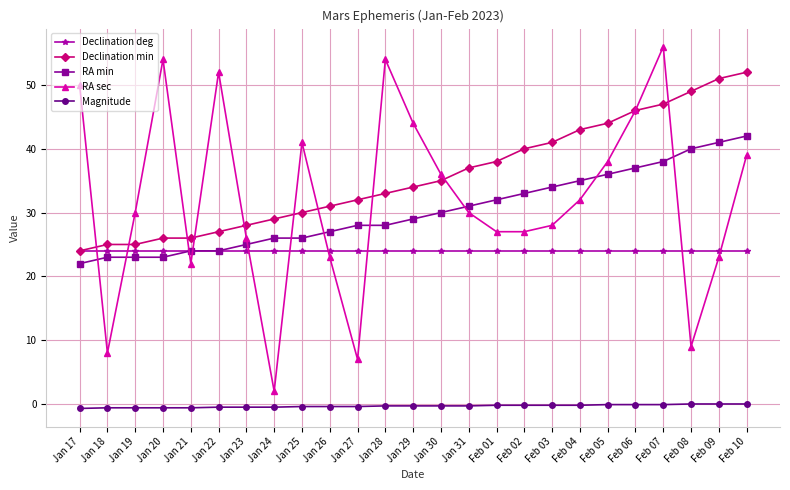

Rank the series at Feb 01 from lowest to highest value.

Magnitude, Declination deg, RA sec, RA min, Declination min